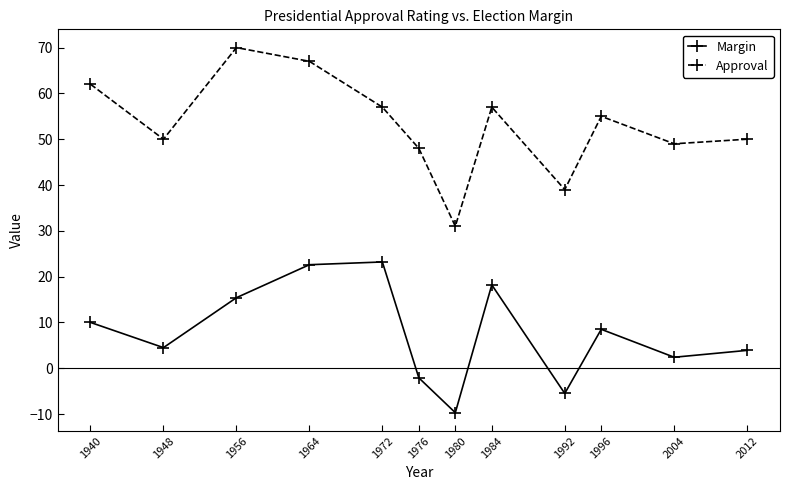

Count the number of data series in this chart.

2